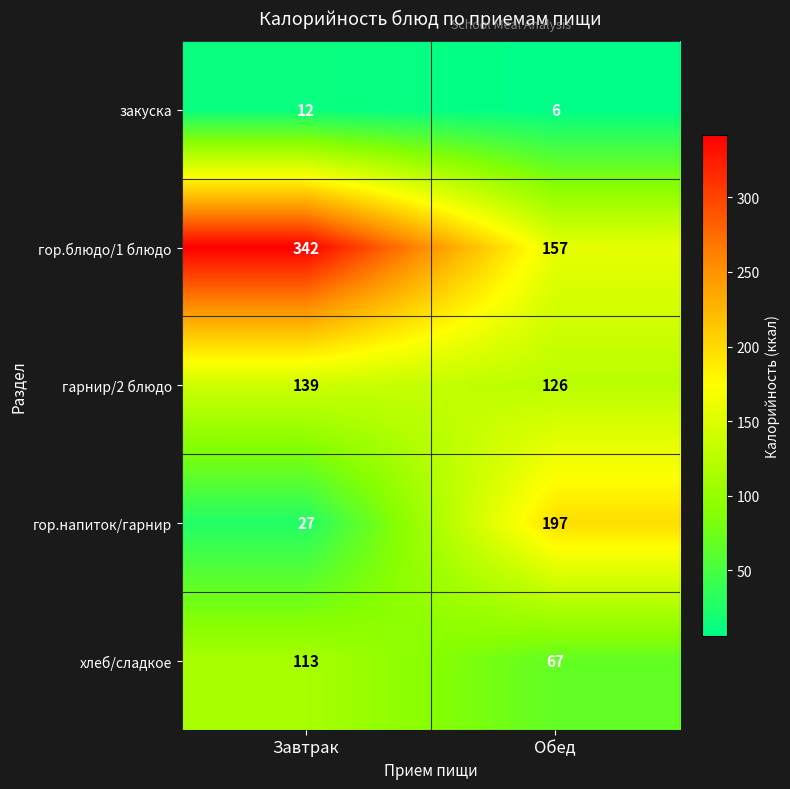

At which category is the sum across all series the highest?

Завтрак